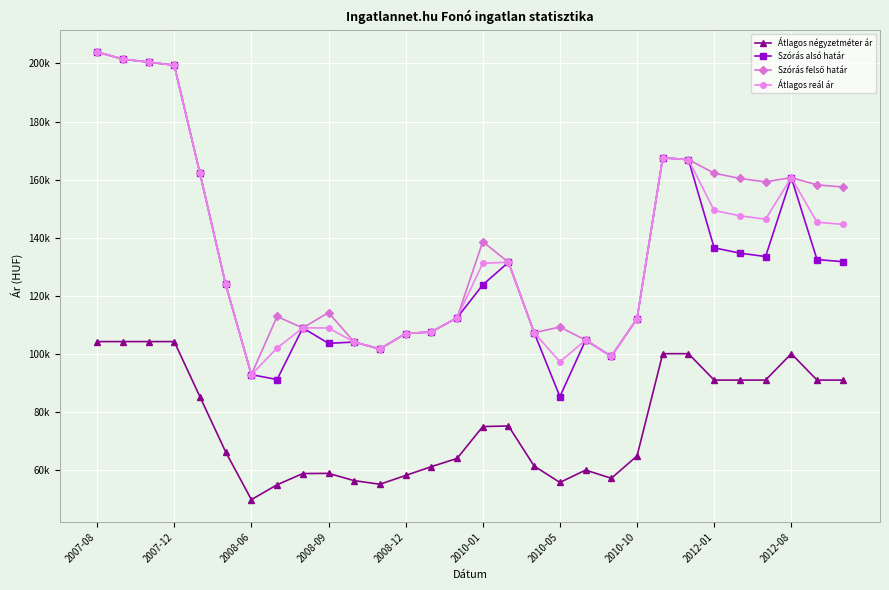

At which category is the sum across all series the highest?

2007-08